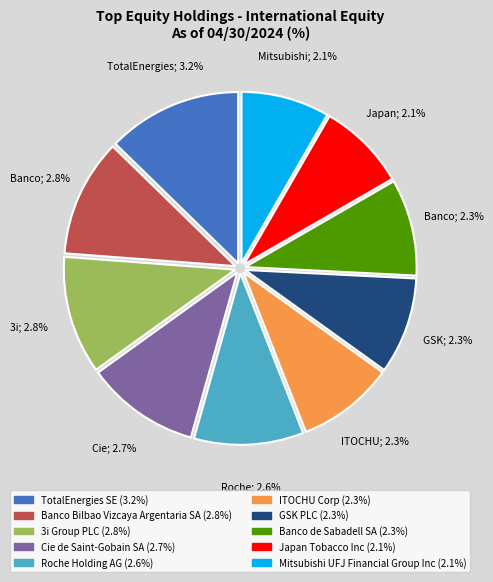

Which slice is the largest?

TotalEnergies SE